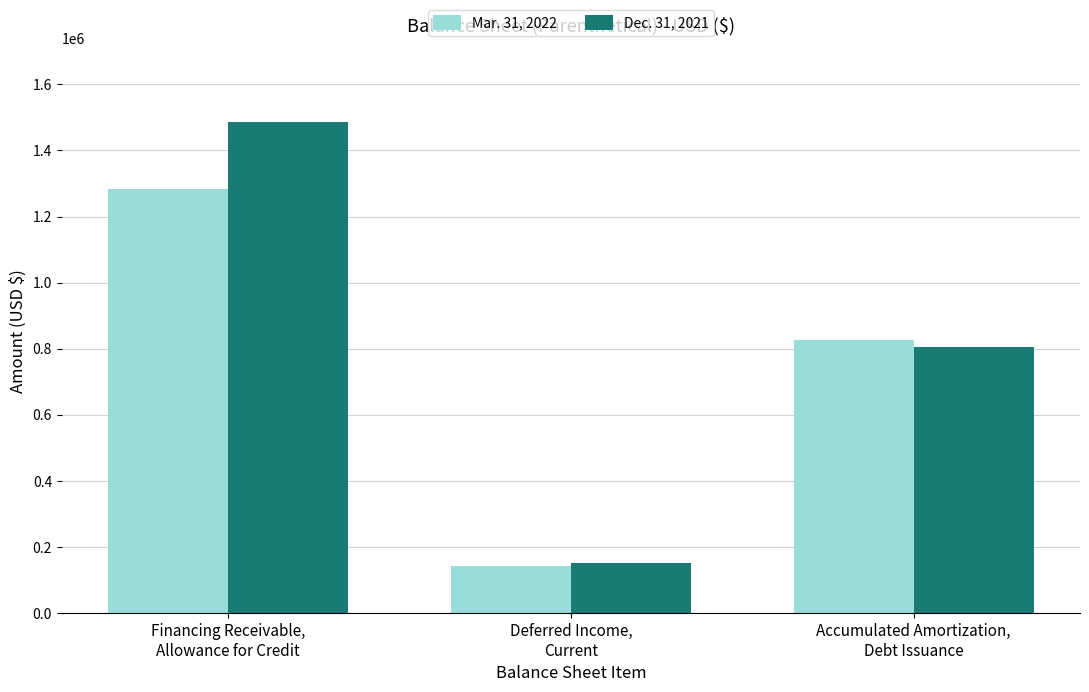

At which label does Dec. 31, 2021 reach its peak?

Financing Receivable,
Allowance for Credit